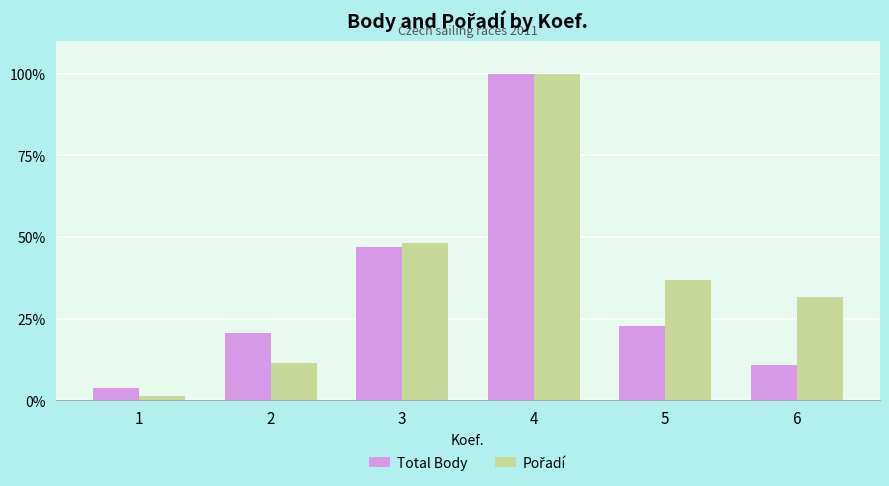

What is the total value across all series at 5?

59.6